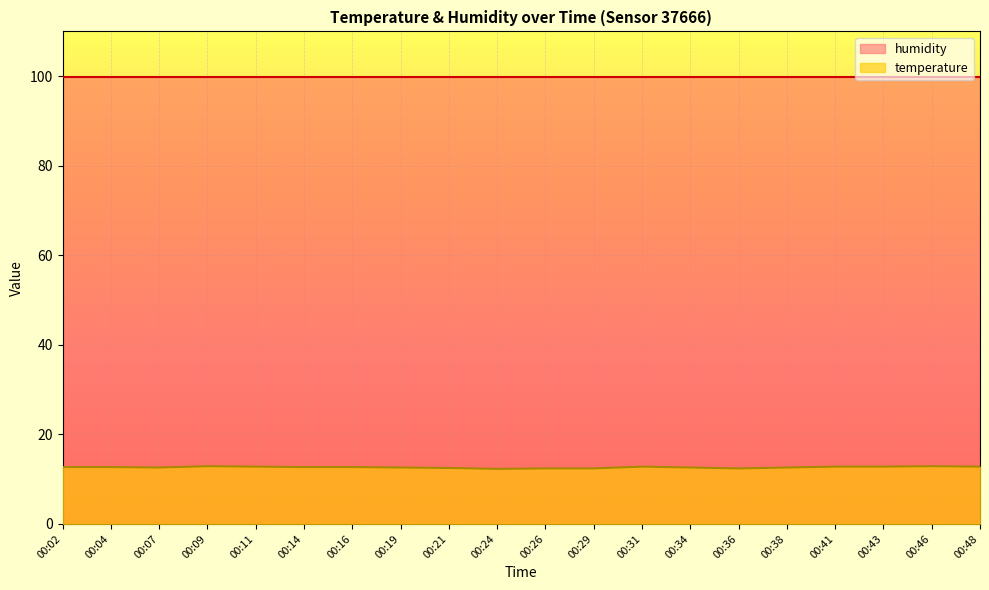

How many interior local peaks (higher than both neighbors) does the data have?

3